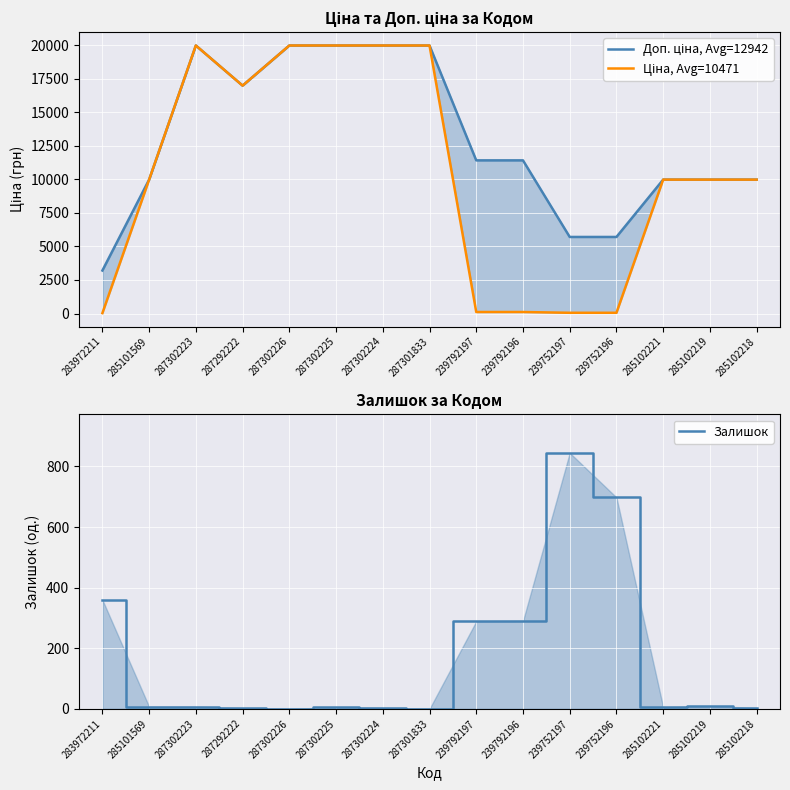

What is the sum of all Ціна, Avg=10471 values?

157071.5